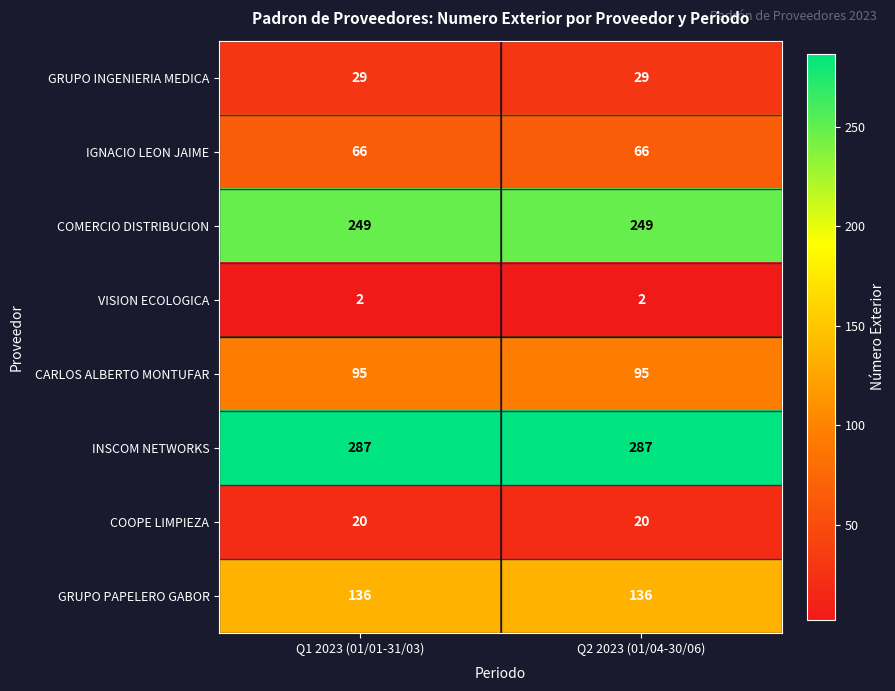

Which series has the largest total across all categories?

INSCOM NETWORKS